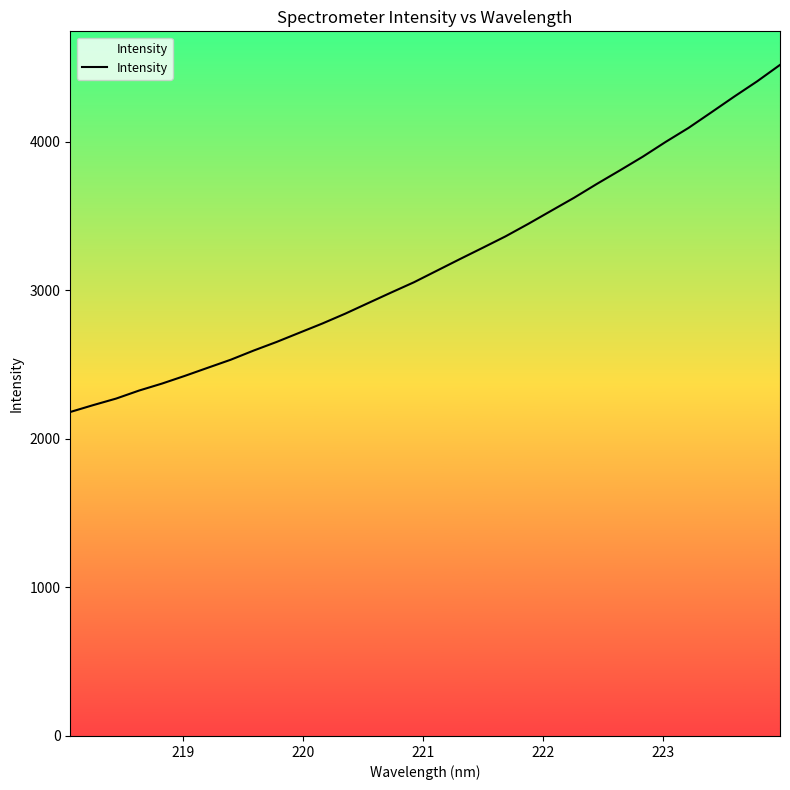

What is the minimum value shown in the chart?

2181.2